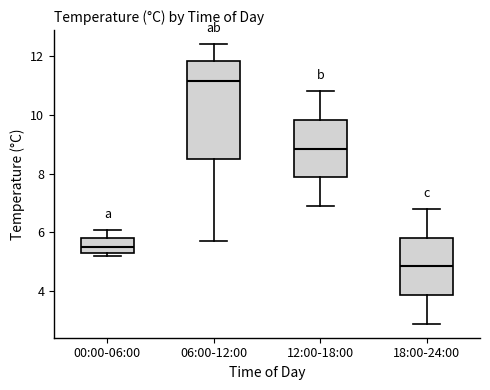

Reading left to right, transcribe this box plot: for each box, give where its median line is, the range the box spans, and where its two whiskers end, as read against the y-axis. The values are not printed on the chart, so give them approximately, as read against the axis.

00:00-06:00: median 5.6, box 5.4 to 5.8, whiskers 5.2 to 6.2
06:00-12:00: median 11.2, box 8.6 to 11.8, whiskers 5.8 to 12.4
12:00-18:00: median 8.8, box 7.8 to 9.8, whiskers 7.0 to 10.8
18:00-24:00: median 4.8, box 3.8 to 5.8, whiskers 3.0 to 6.8